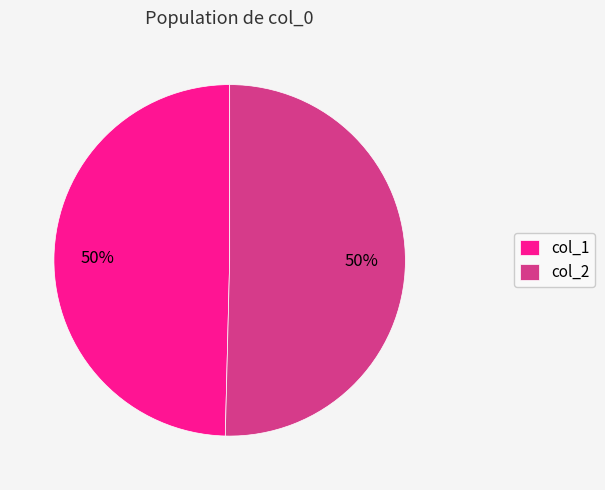

To the nearest percent, what is the combined percentage of col_1 and col_2?

100%